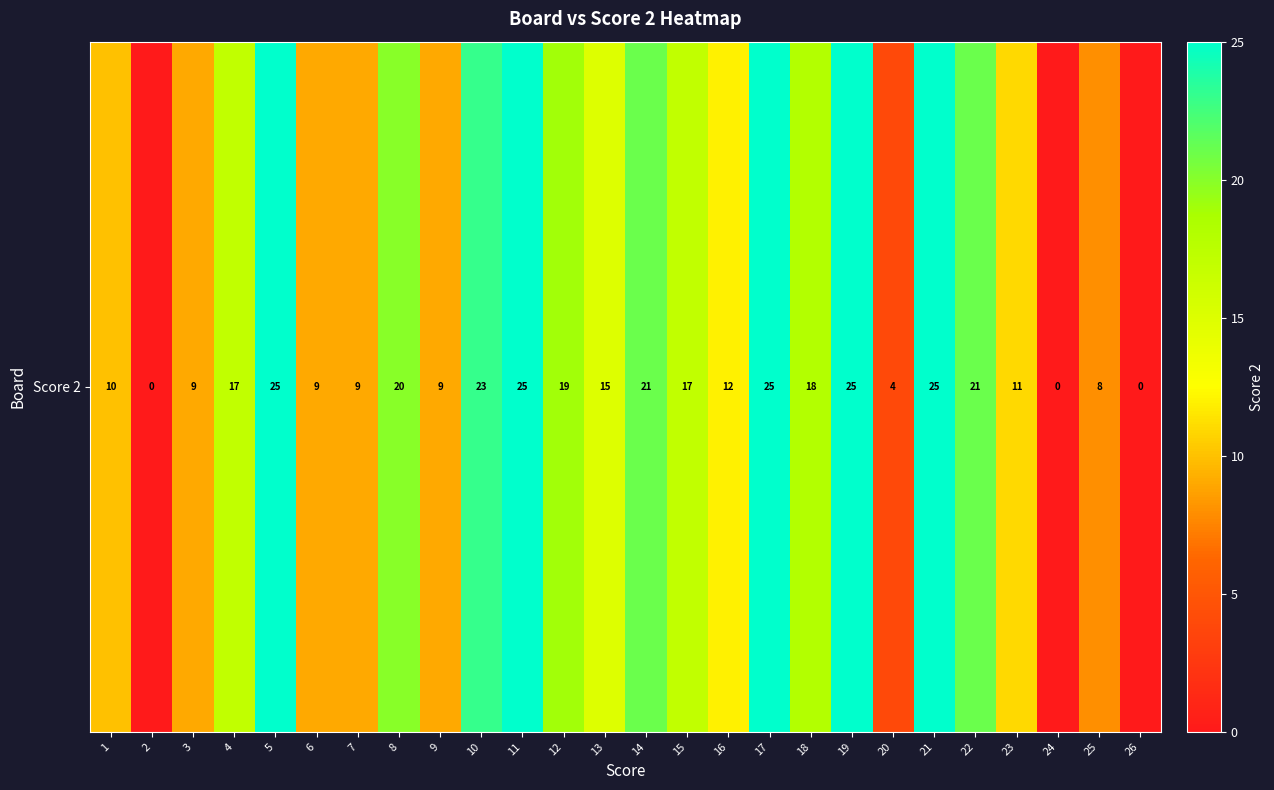

Where is the data nearest to the value 12?

16